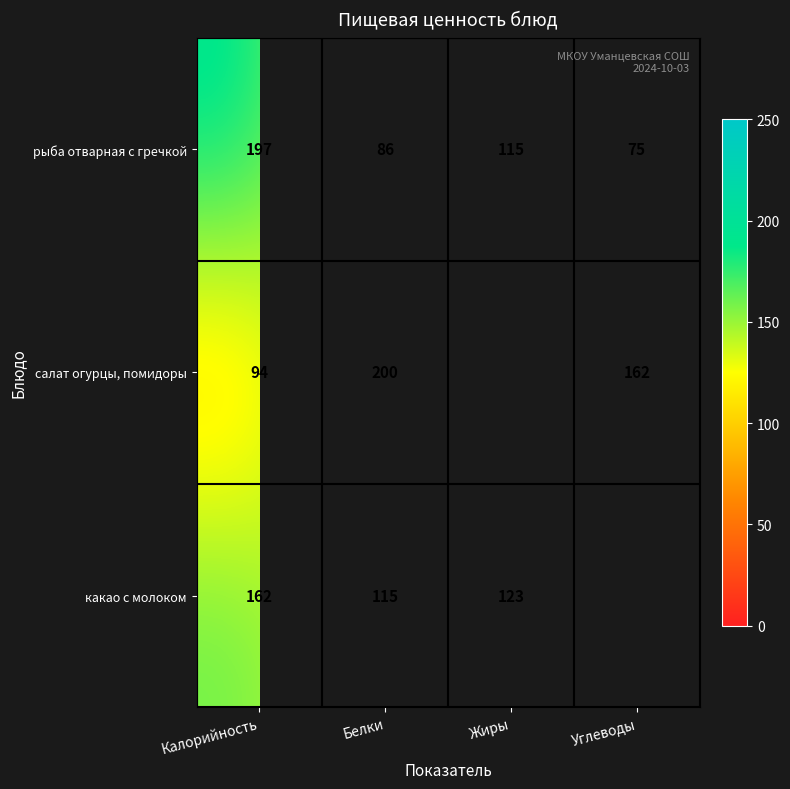

Count the number of categories in the chart.

4